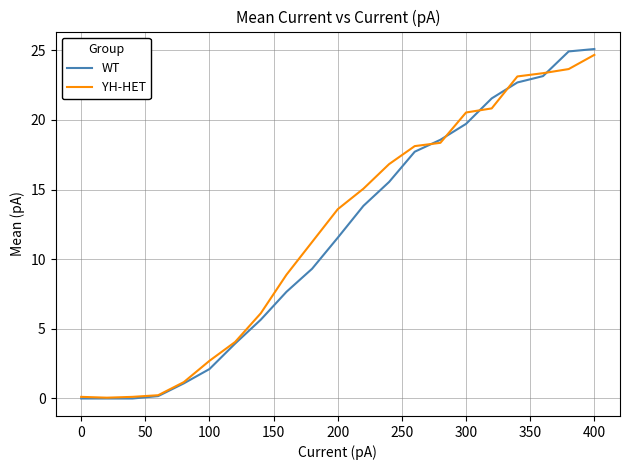

What is the maximum value shown in the chart?

25.1